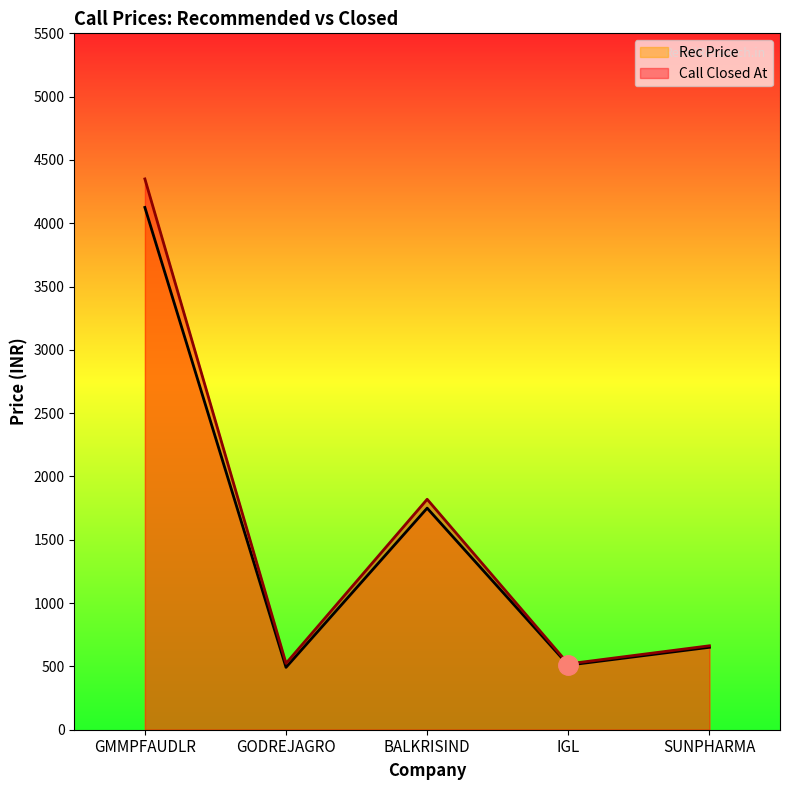

The value of Rec Price at IGL is 775.3. True or false?

False